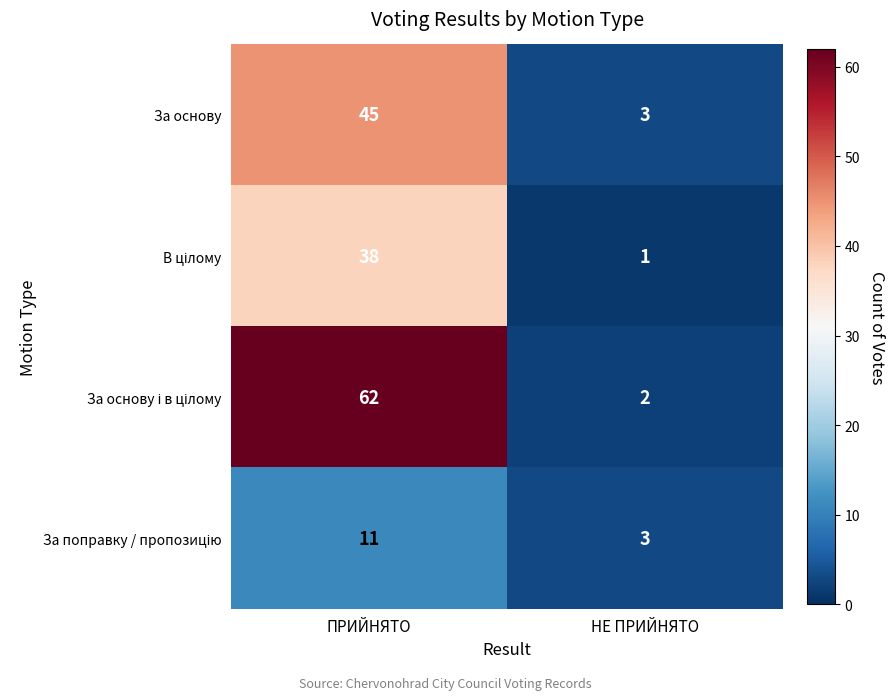

At which label does За основу reach its minimum?

НЕ ПРИЙНЯТО